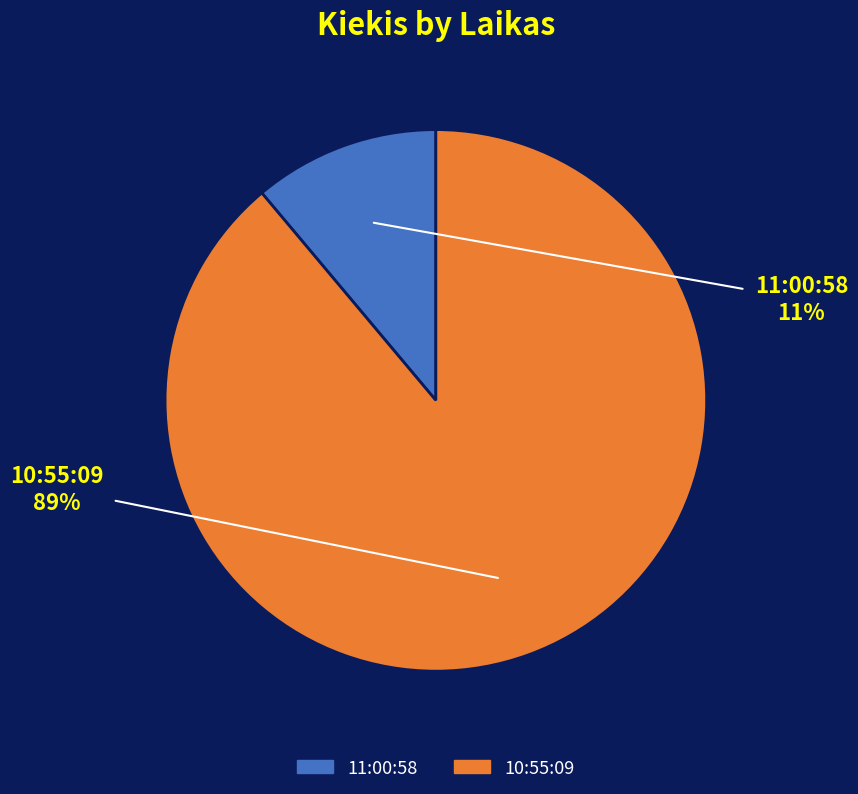

Count the number of slices in the pie.

2